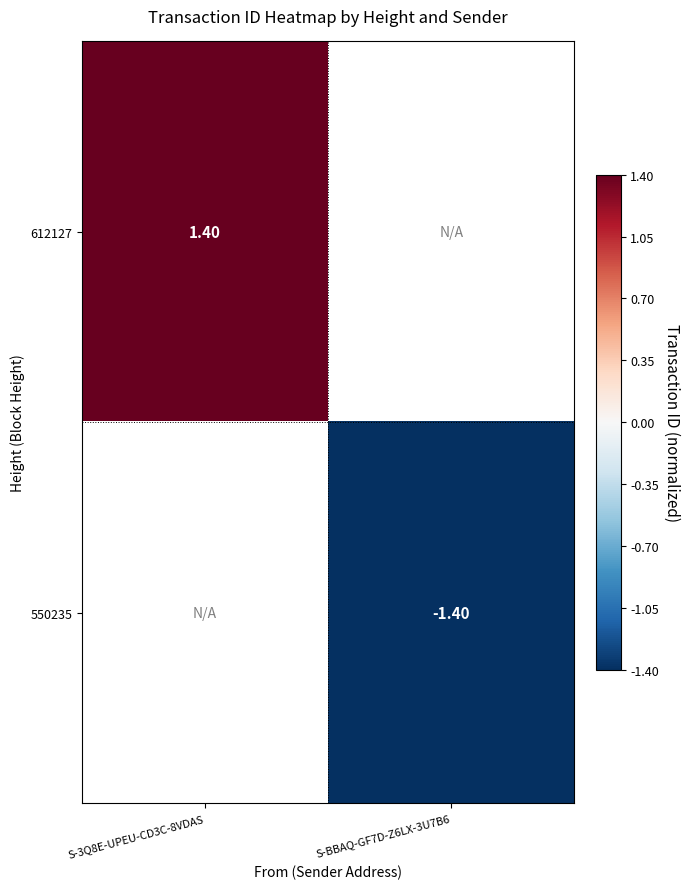

What value does the 612127 series have at S-3Q8E-UPEU-CD3C-8VDAS?

1.4